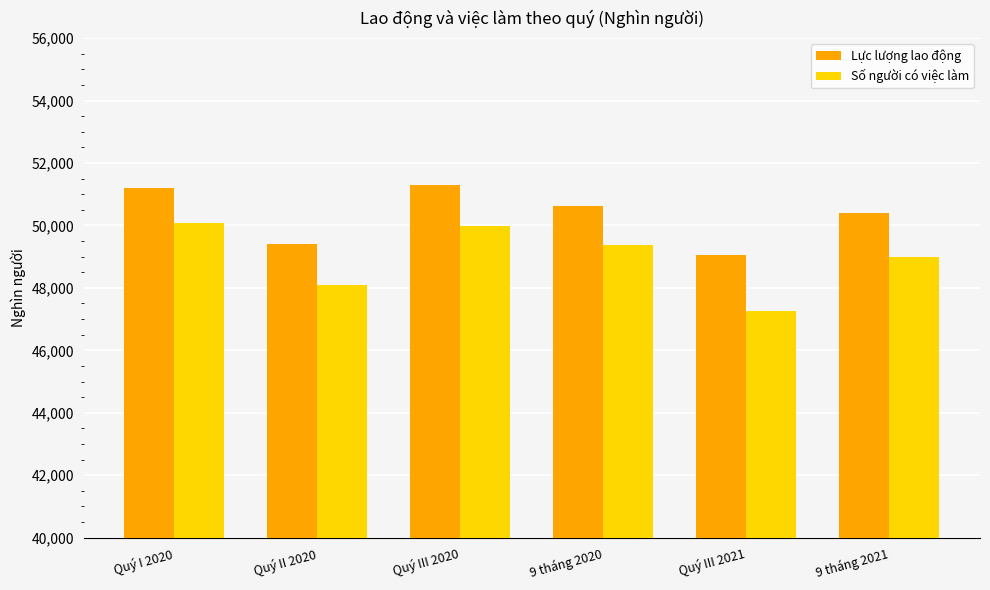

How many data points in Lực lượng lao động are less than 50635?

3